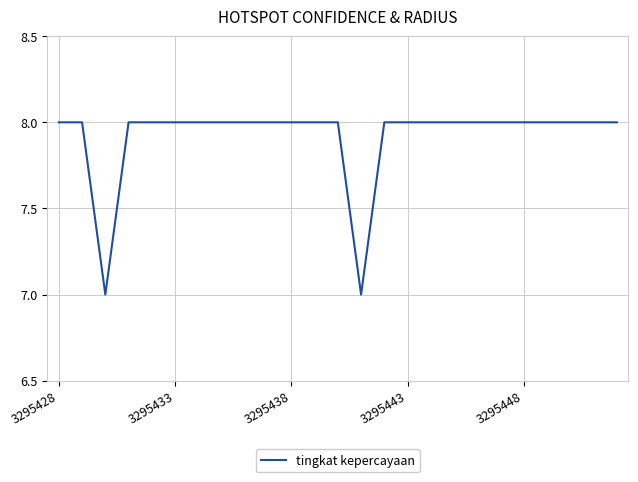

What is the minimum value shown in the chart?

7